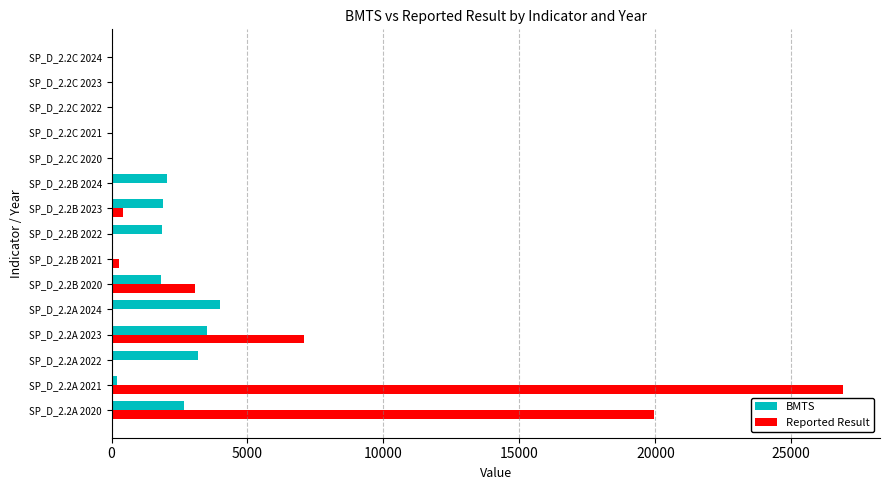

Between SP_D_2.2A 2021 and SP_D_2.2C 2021, which series saw the biggest shift?

Reported Result